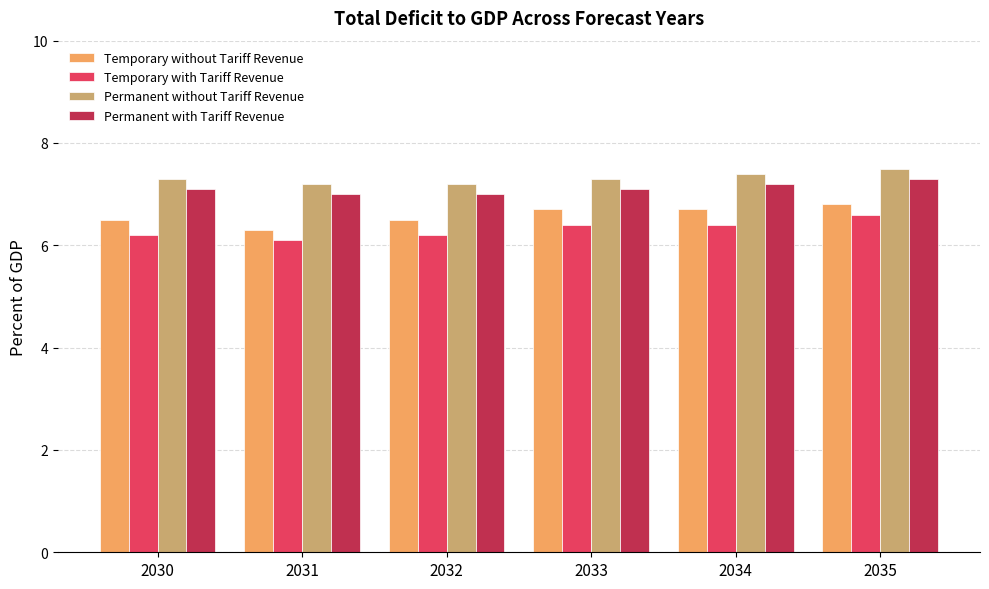

Reading left to right, list all the values displayed in this chart.

Temporary without Tariff Revenue: 2030=6.5	2031=6.3	2032=6.5	2033=6.7	2034=6.7	2035=6.8
Temporary with Tariff Revenue: 2030=6.2	2031=6.1	2032=6.2	2033=6.4	2034=6.4	2035=6.6
Permanent without Tariff Revenue: 2030=7.3	2031=7.2	2032=7.2	2033=7.3	2034=7.4	2035=7.5
Permanent with Tariff Revenue: 2030=7.1	2031=7.0	2032=7.0	2033=7.1	2034=7.2	2035=7.3